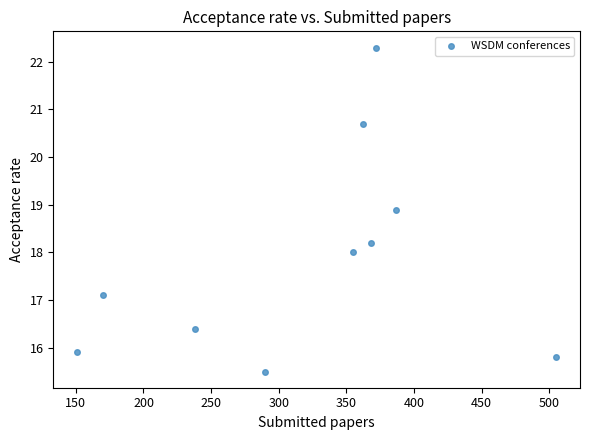

What is the range of X values (max minus min)?

354.0